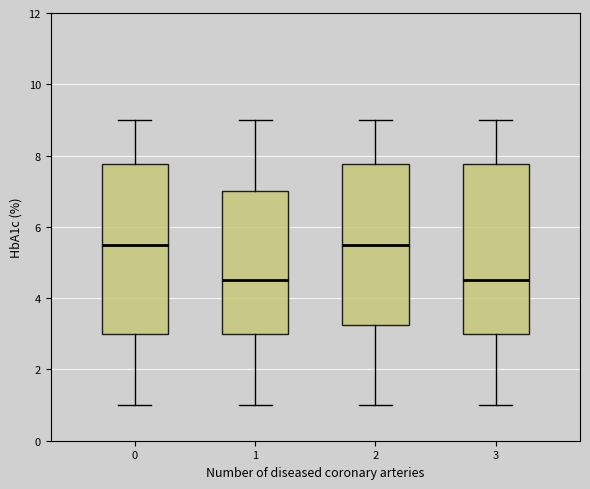

Reading left to right, read every box against the y-axis: the position of its median line, the range the box covers, and the ends of its whiskers. The values are not printed on the chart, so give them approximately, as read against the axis.

0: median 5.6, box 3.0 to 7.8, whiskers 1.0 to 9.0
1: median 4.6, box 3.0 to 7.0, whiskers 1.0 to 9.0
2: median 5.6, box 3.2 to 7.8, whiskers 1.0 to 9.0
3: median 4.6, box 3.0 to 7.8, whiskers 1.0 to 9.0